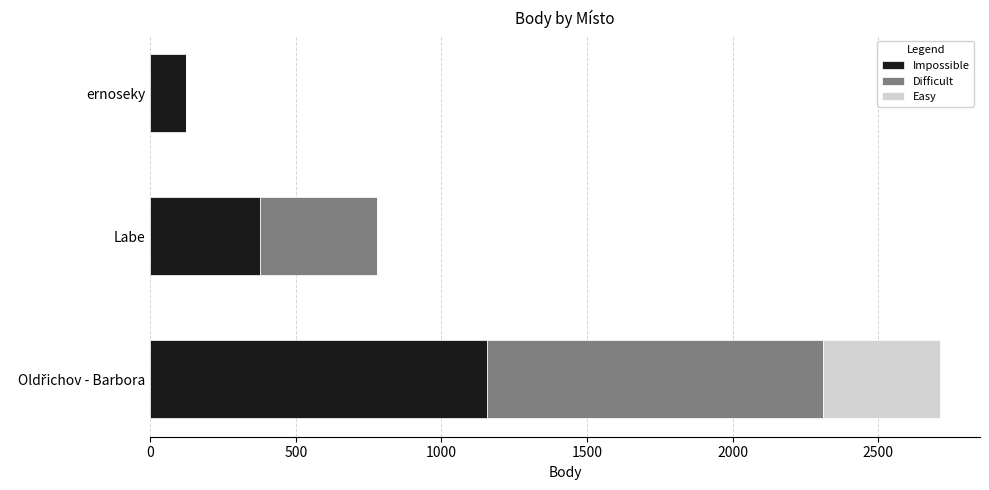

What is the total value across all series at Labe?

779